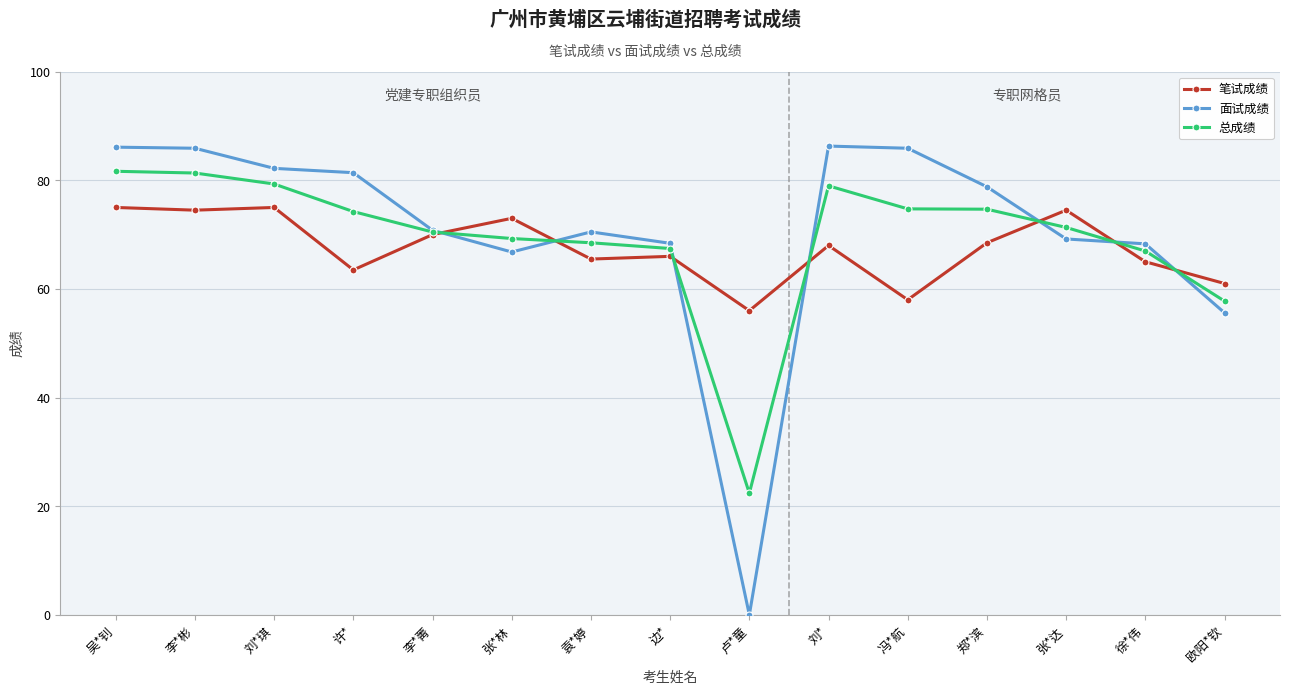

Rank the series by their maximum value, from lowest to highest.

笔试成绩, 总成绩, 面试成绩